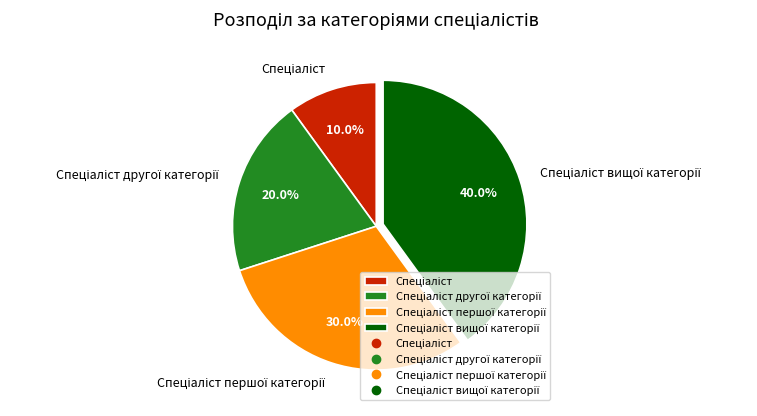

Does any single category account for the majority?

No